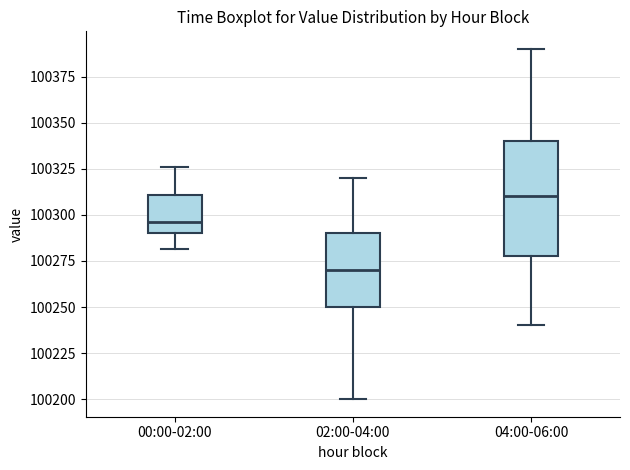

Where does the median line of the box for 00:00-02:00 sit on the y-axis? The values are not printed on the chart, so give them approximately, as read against the axis.

100295